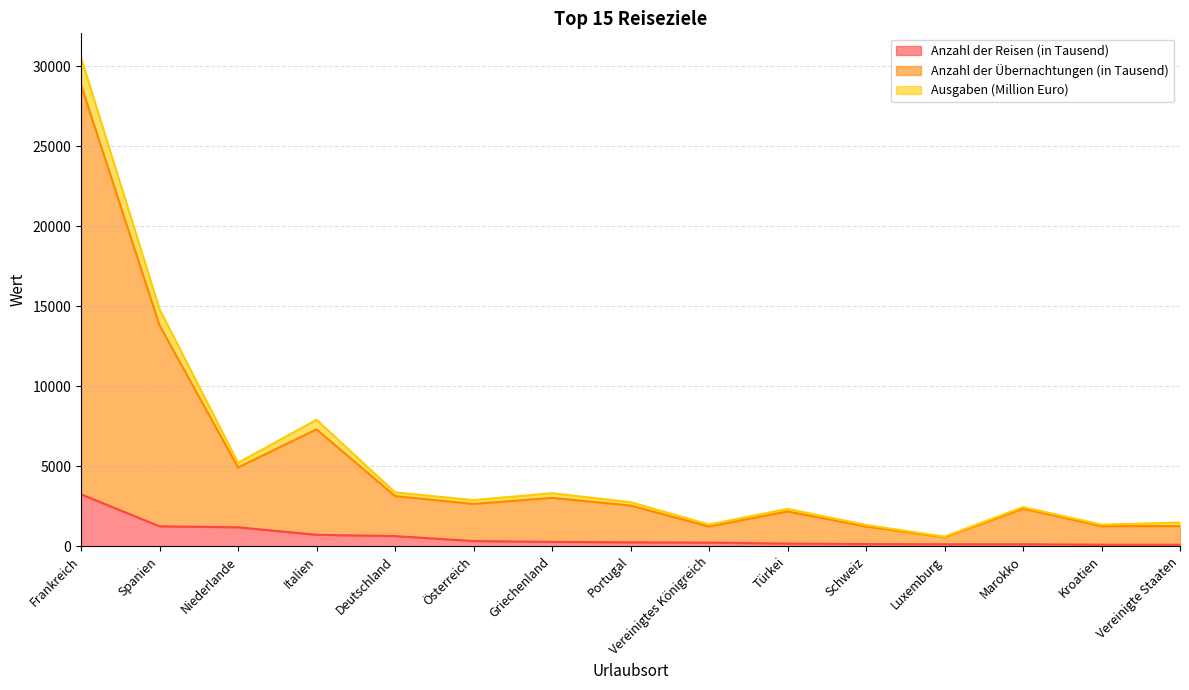

At which category is the sum across all series the highest?

Frankreich